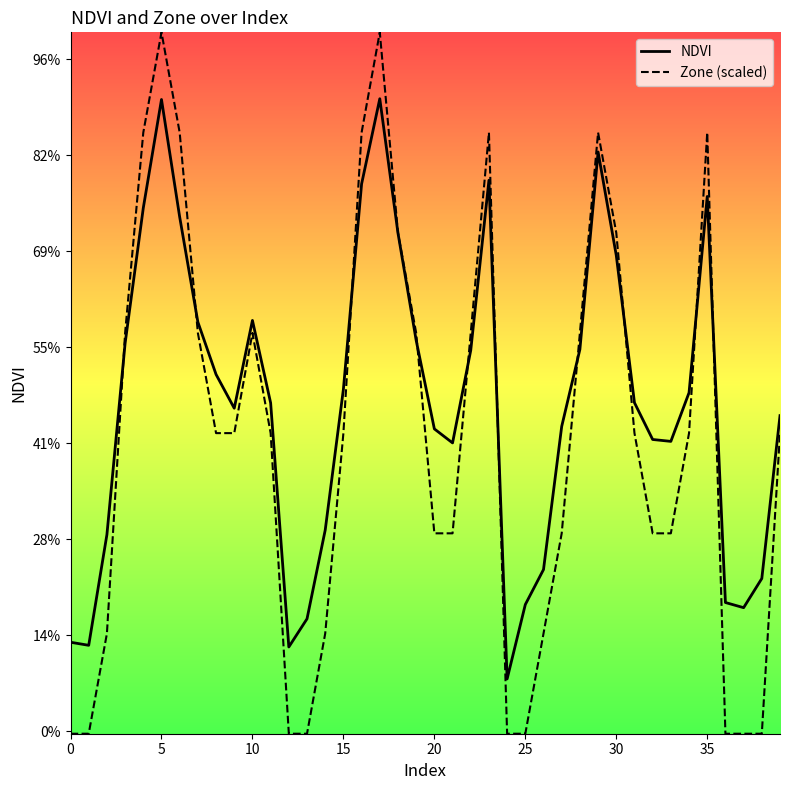

What are all the series names shown in the legend?

NDVI, Zone (scaled)